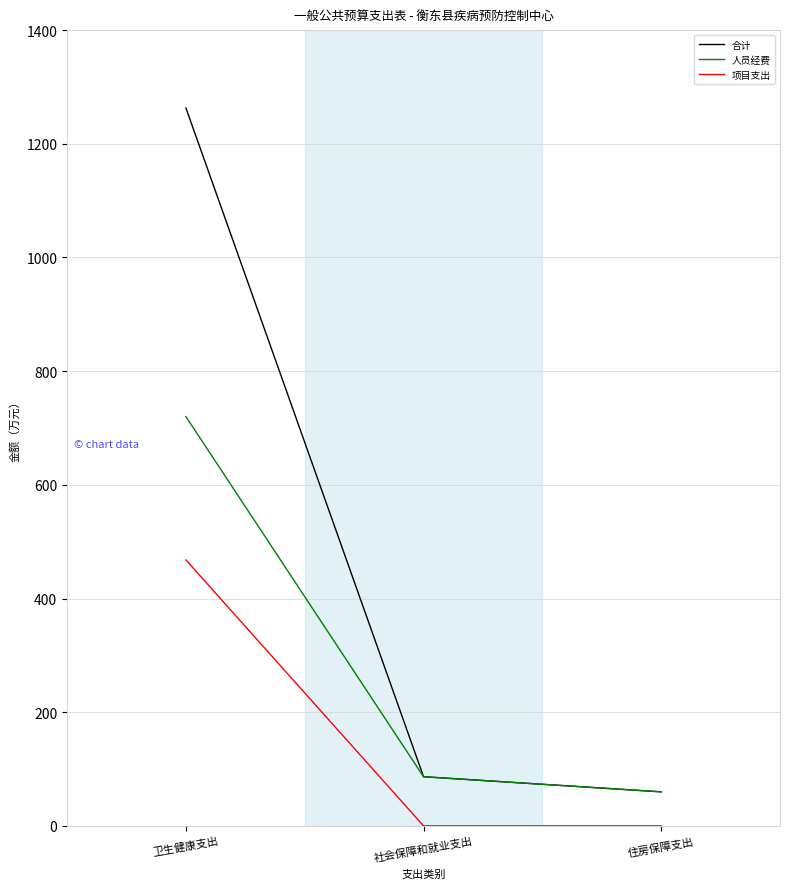

The value of 项目支出 at 社会保障和就业支出 is 178.6. True or false?

False